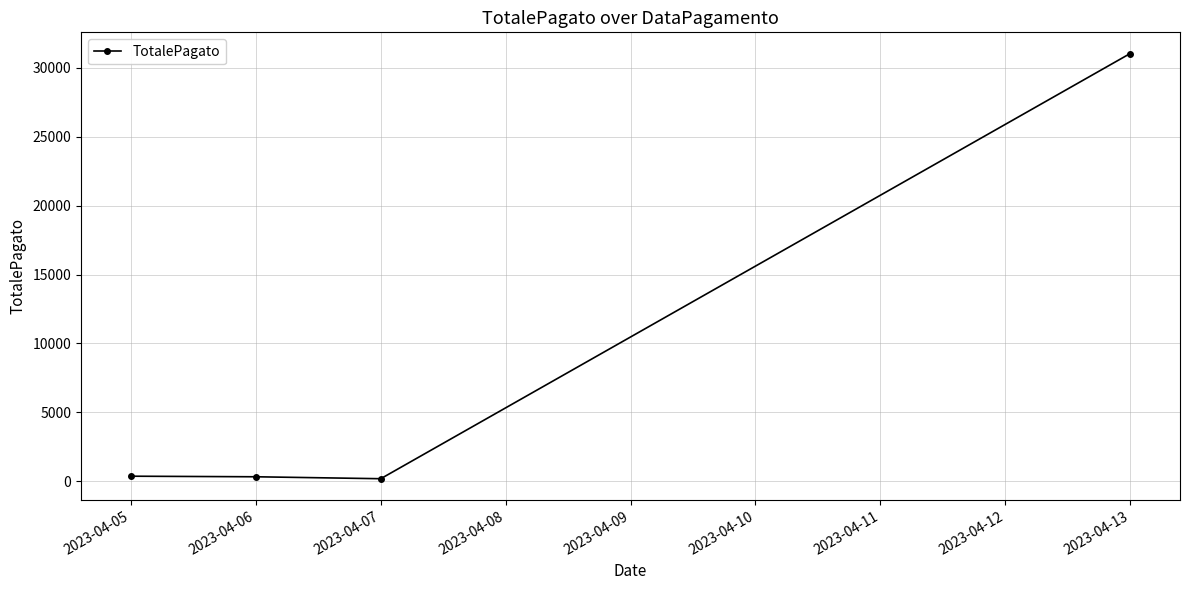

What is the value of the 4th point from the left?

31035.1